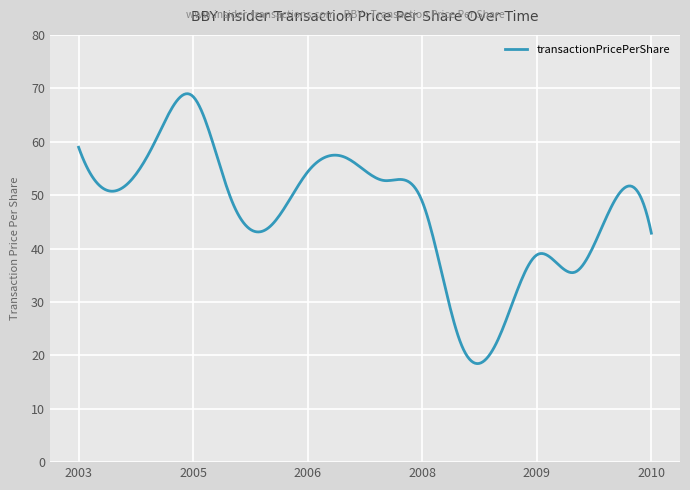

What is the minimum value shown in the chart?

18.5